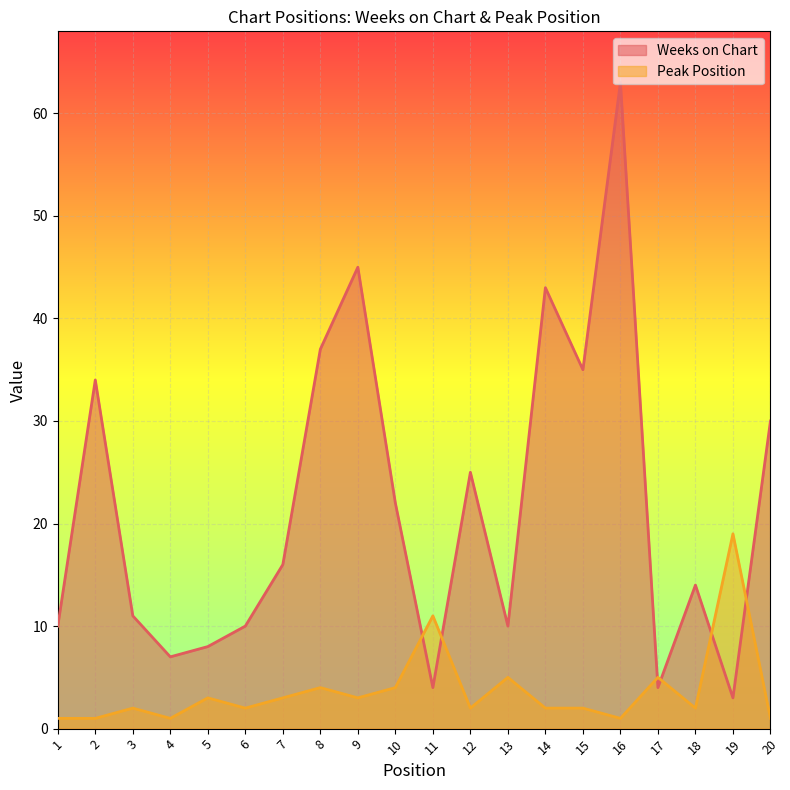

What is the difference between the maximum and minimum values in the Peak Position series?

18